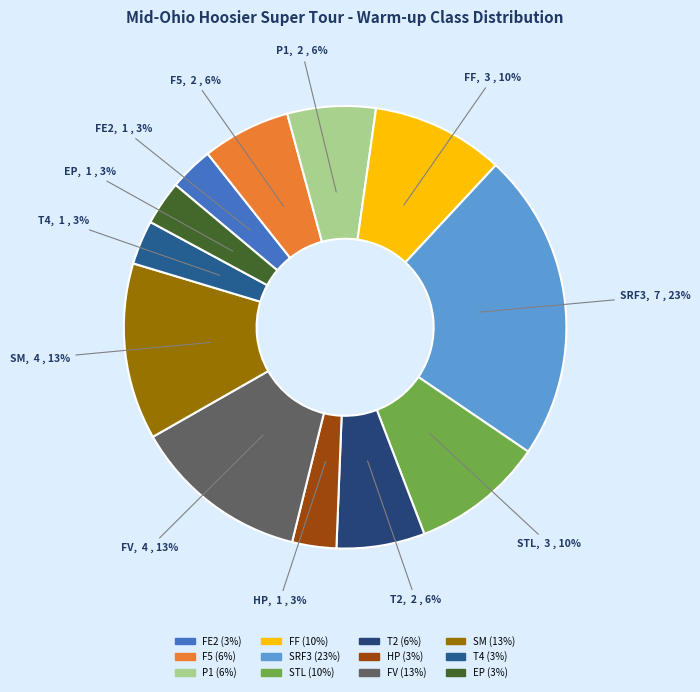

True or false: FV accounts for 27% of the total.

False